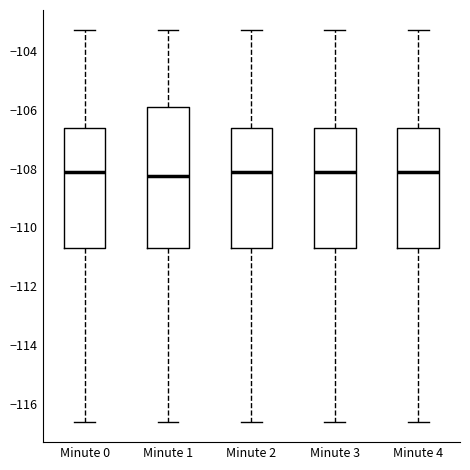

Where does the upper whisker of the box for Minute 0 end on the y-axis? The values are not printed on the chart, so give them approximately, as read against the axis.

-103.2